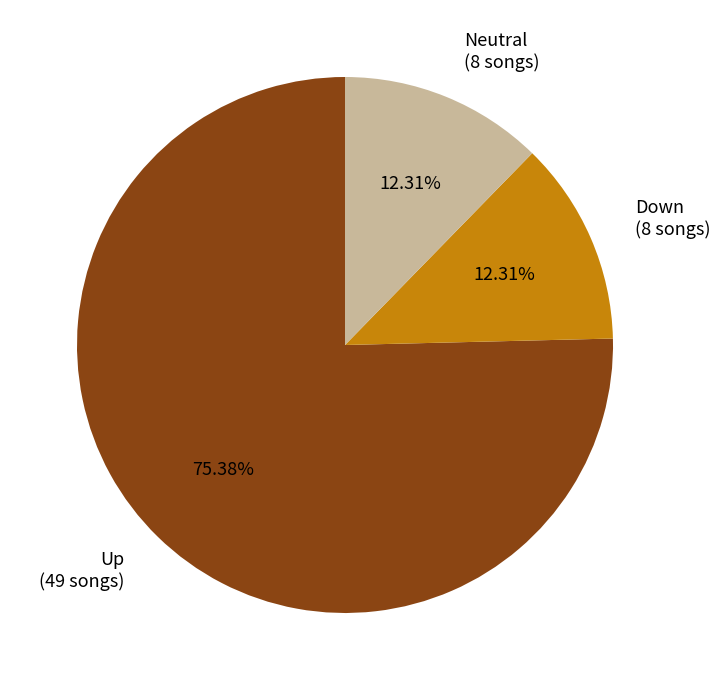

Does Neutral (8 songs) account for over 50% of the chart?

No